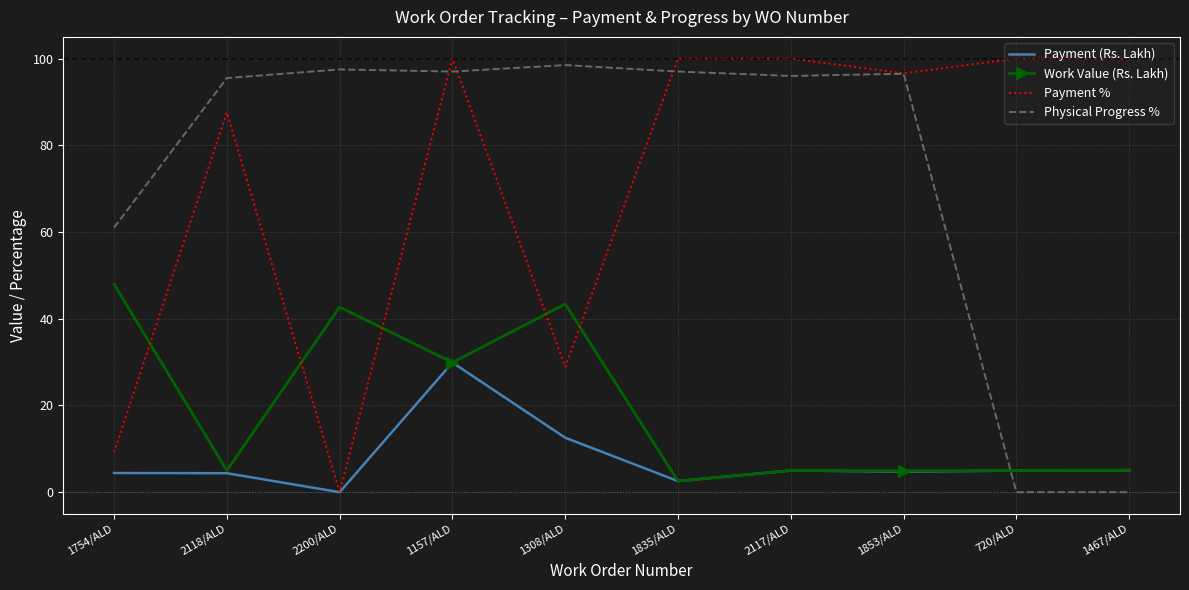

What are all the series names shown in the legend?

Payment (Rs. Lakh), Work Value (Rs. Lakh), Payment %, Physical Progress %